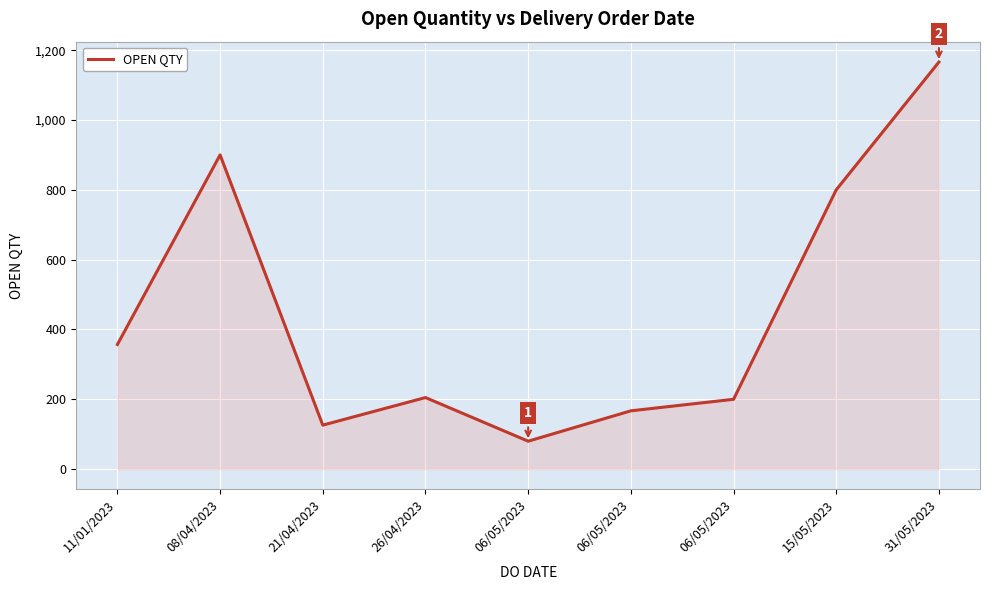

What is the maximum value shown in the chart?

1166